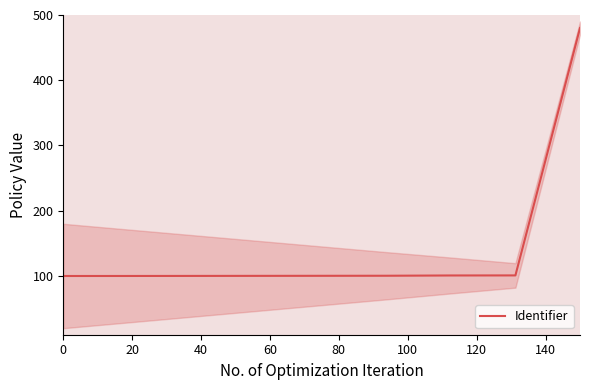

What is the lowest value of the Identifier series?

100.0